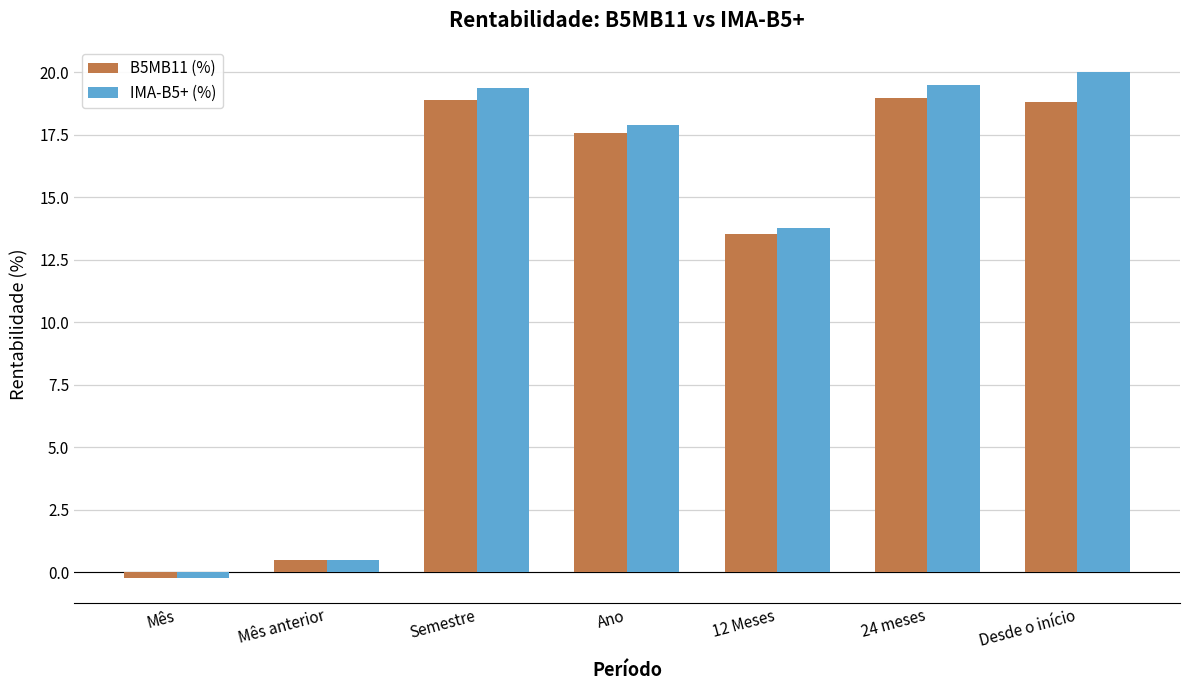

What is the difference between the maximum and minimum values in the IMA-B5+ (%) series?

20.2